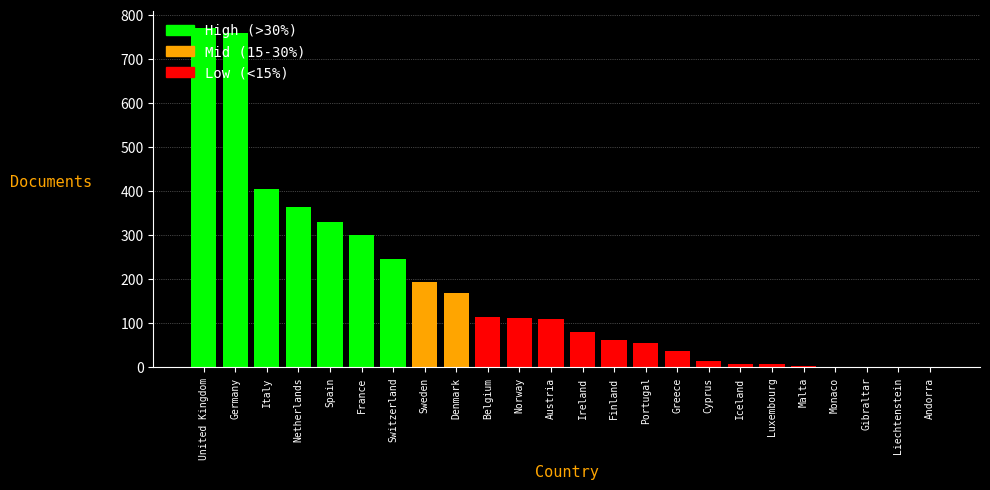

Which has a higher value, Andorra or Netherlands?

Netherlands